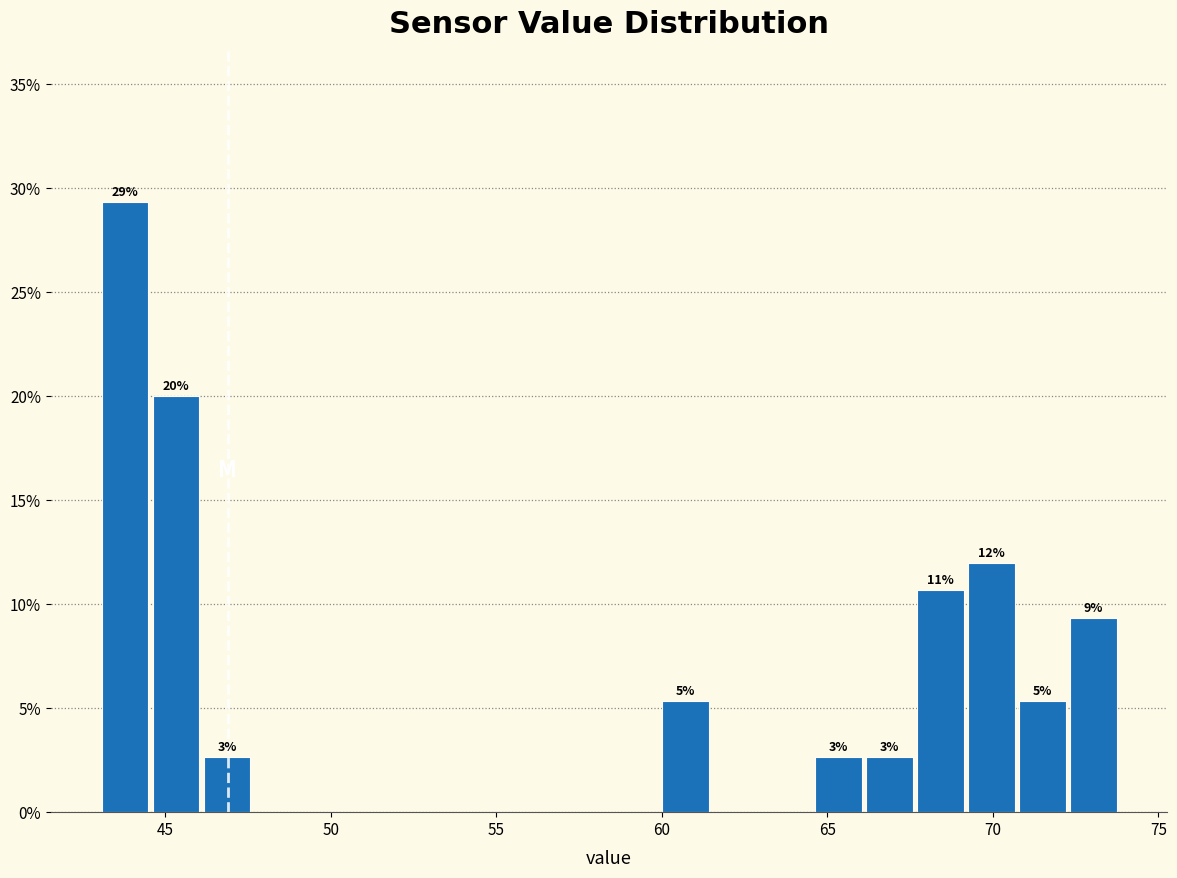

Around what value on the x-axis is the tallest bar? Give the approximate position of its centre, as read against the axis.

44.0